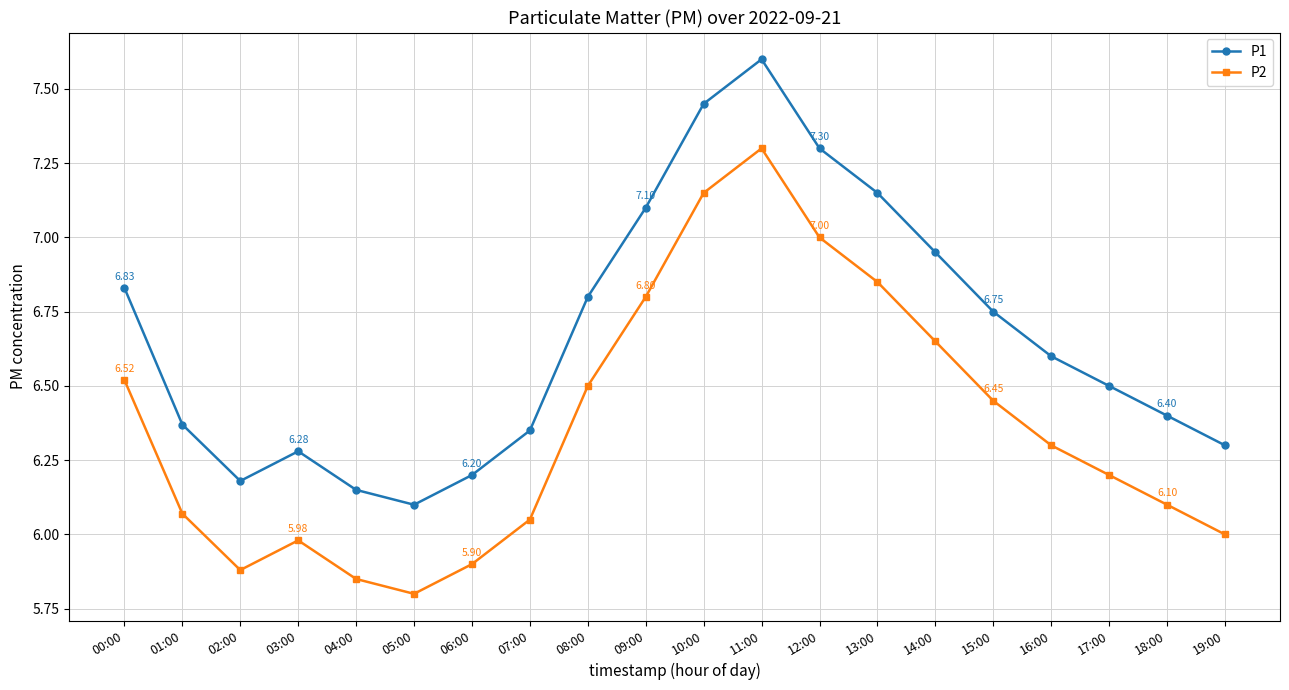

What is the spread (max minus min) of values at 15:00?

0.3